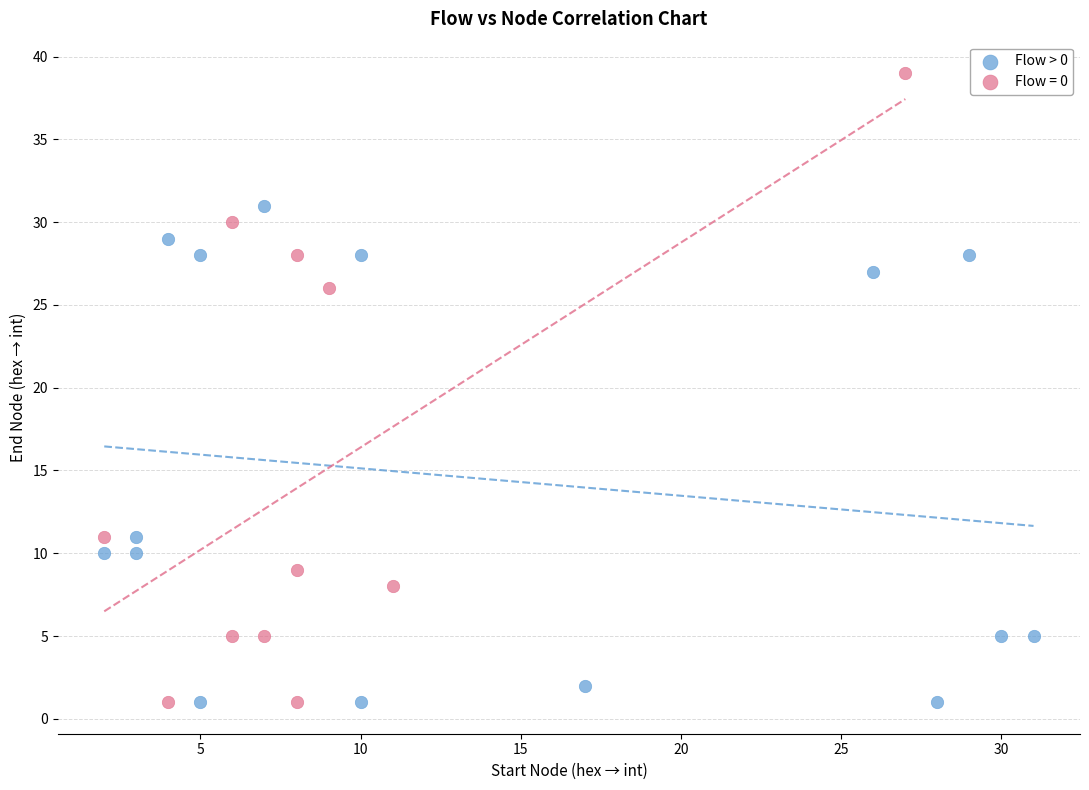

Which series contains the highest Y value?

Flow = 0